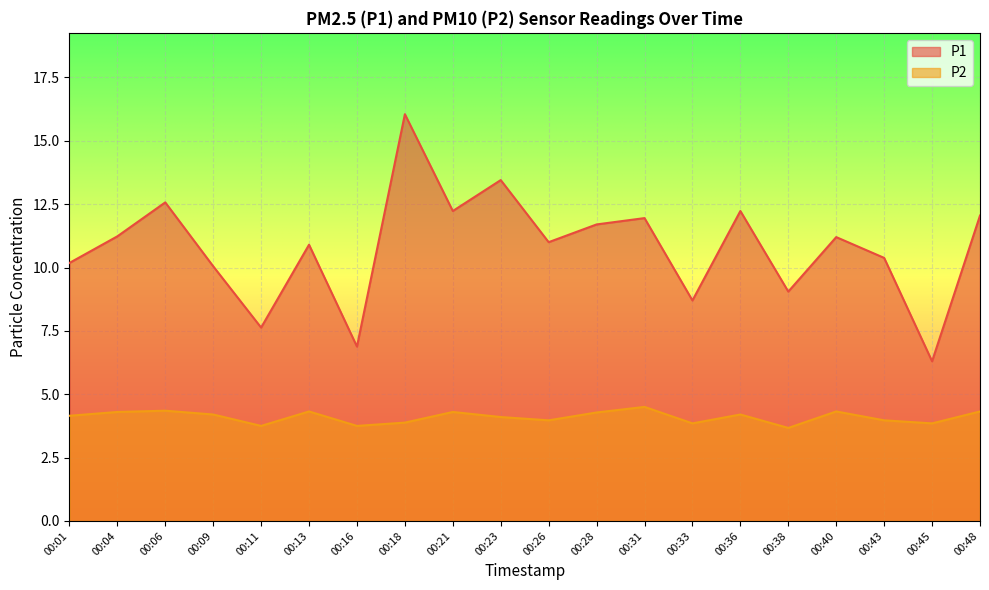

True or false: P1 has more than 0 points higher than both neighbors.

True